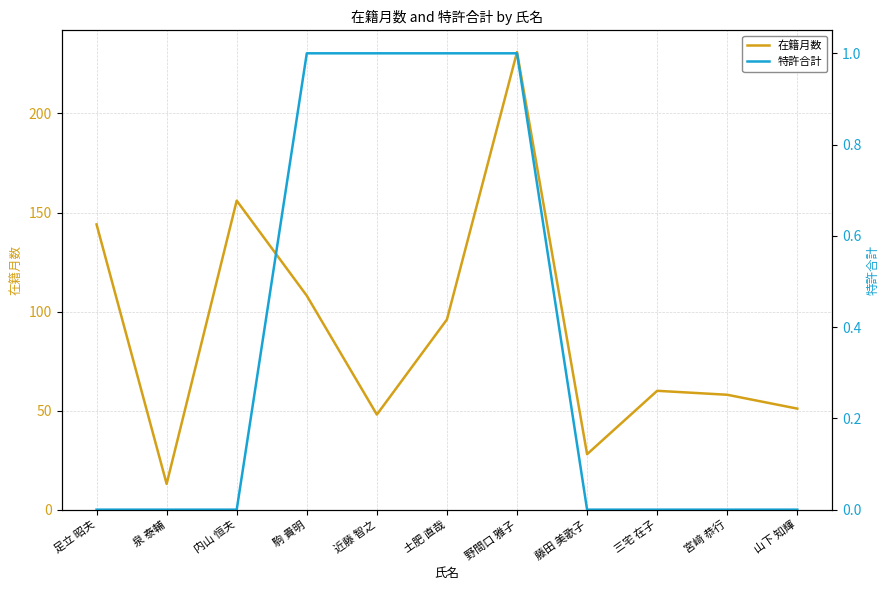

The 特許合計 series shows 0 at 足立 昭夫. True or false?

True